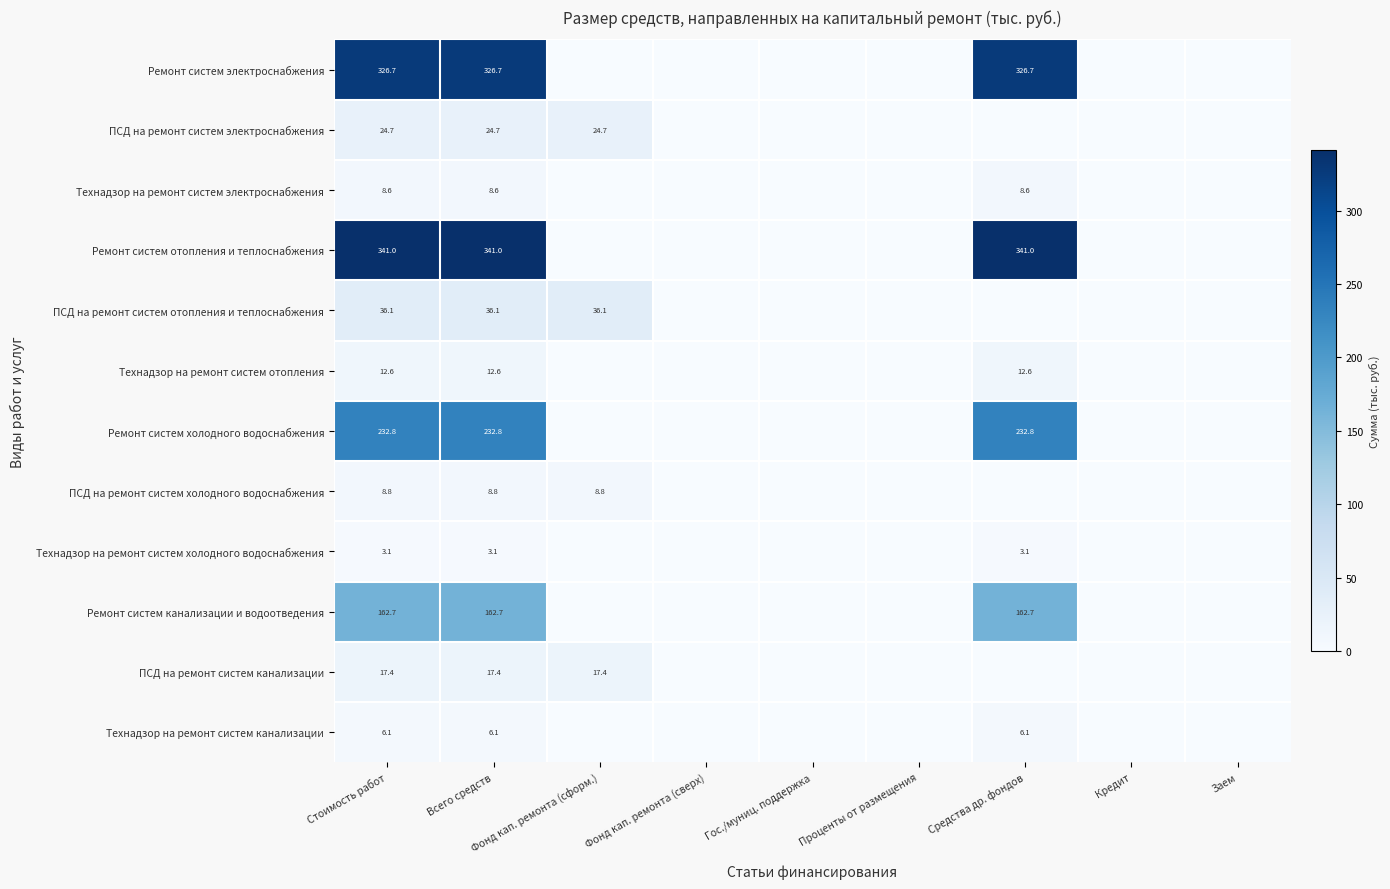

At Всего средств, list the series in order from smallest to largest.

Технадзор на ремонт систем холодного водоснабжения, Технадзор на ремонт систем канализации, Технадзор на ремонт систем электроснабжения, ПСД на ремонт систем холодного водоснабжения, Технадзор на ремонт систем отопления, ПСД на ремонт систем канализации, ПСД на ремонт систем электроснабжения, ПСД на ремонт систем отопления и теплоснабжения, Ремонт систем канализации и водоотведения, Ремонт систем холодного водоснабжения, Ремонт систем электроснабжения, Ремонт систем отопления и теплоснабжения